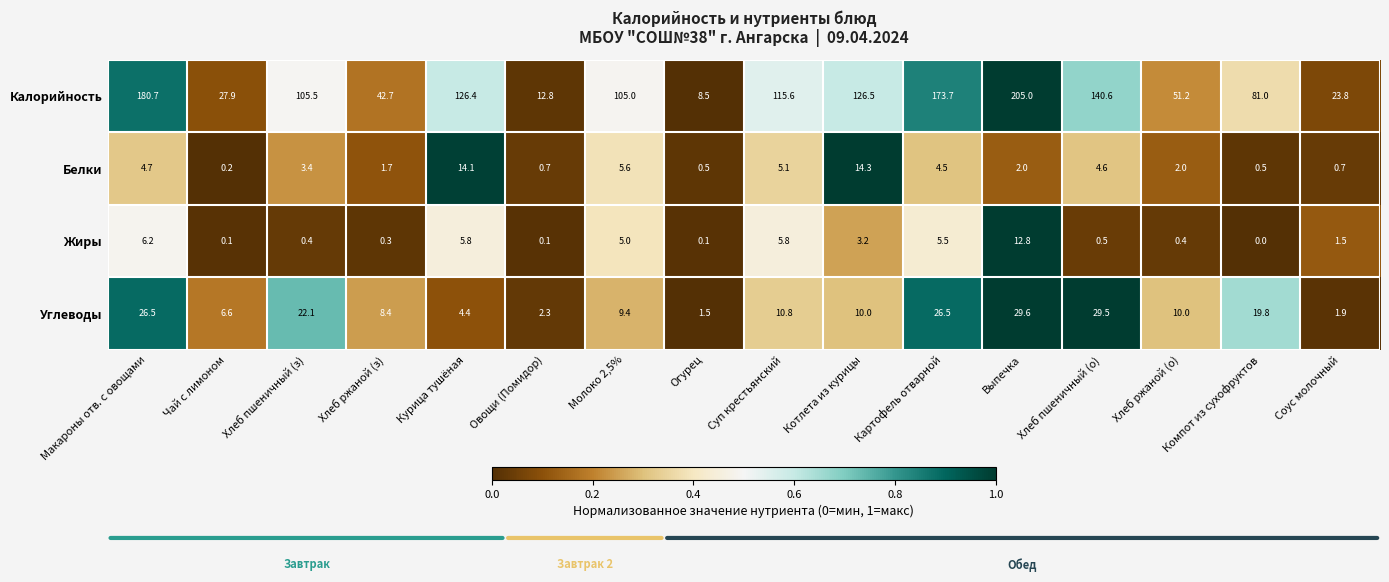

What is the sum of the Белки values at Овощи (Помидор) and Хлеб пшеничный (о)?

5.3